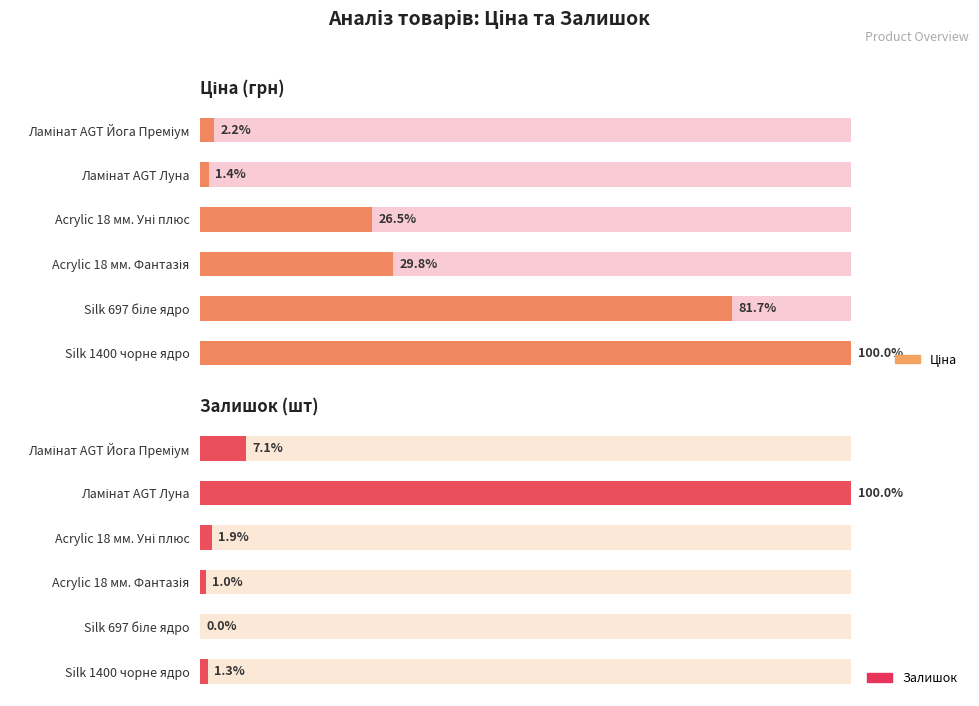

What are all the series names shown in the legend?

Ціна, Залишок